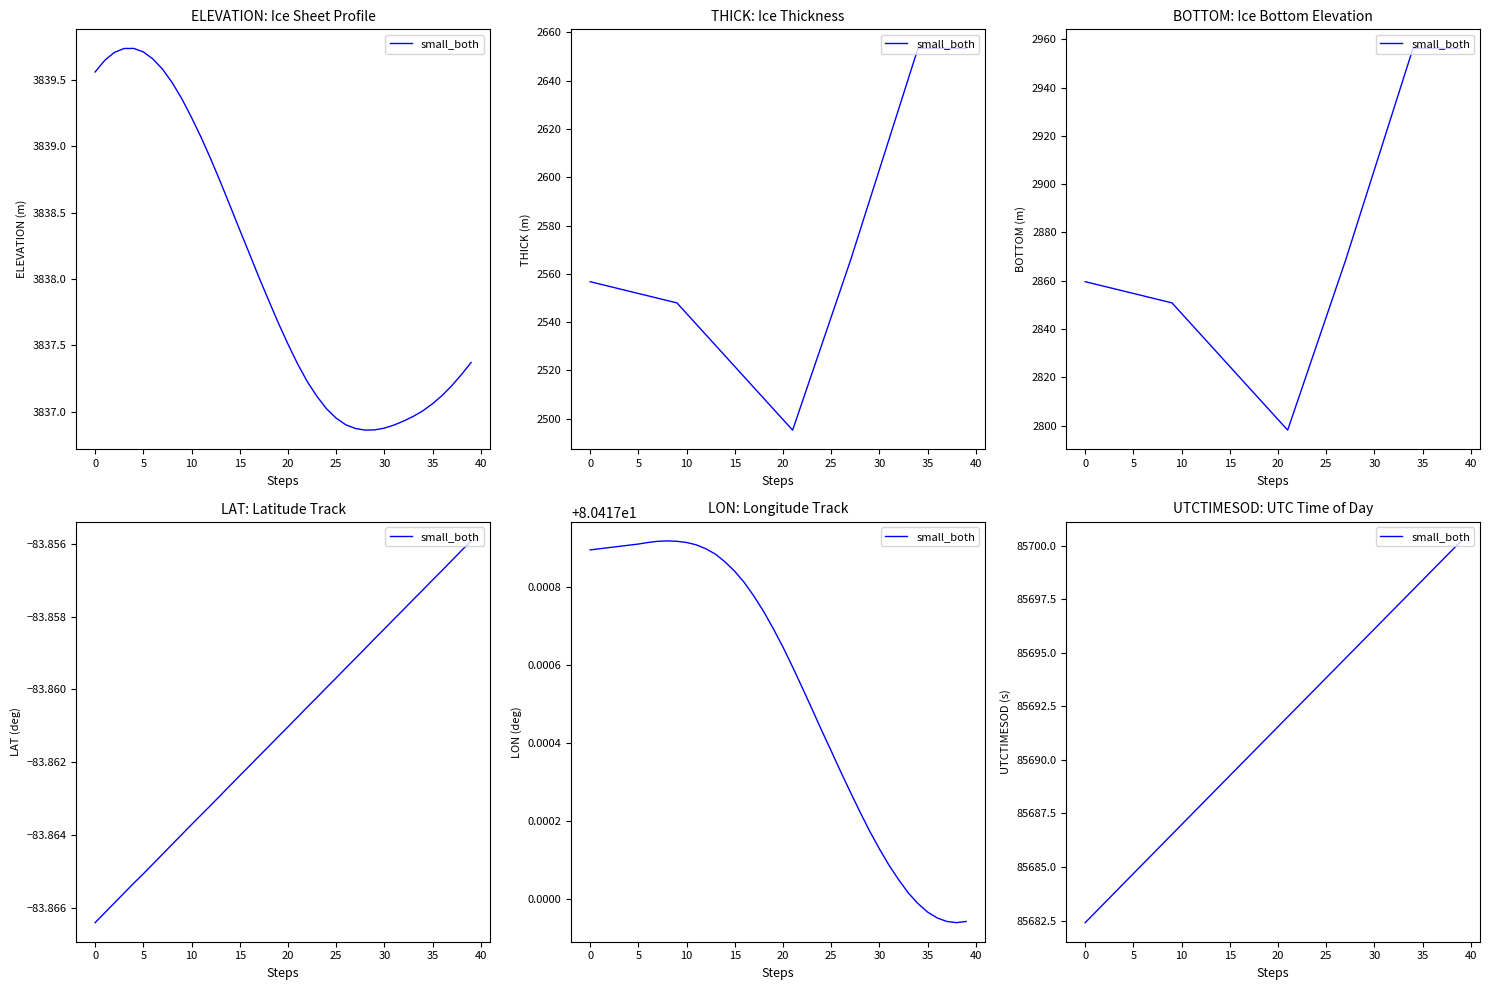

Is it true that the value at 37 is 57412.0?

False